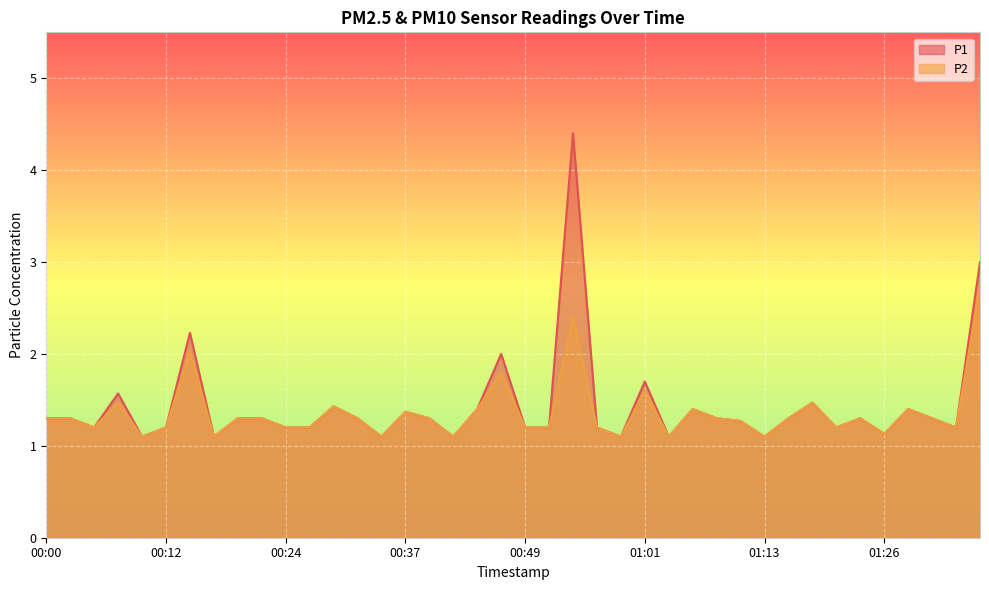

Reading left to right, extract all data points from this chart.

P1: 00:00=1.3	00:02=1.3	00:05=1.2	00:07=1.6	00:10=1.1	00:12=1.2	00:14=2.2	00:17=1.1	00:19=1.3	00:22=1.3	00:24=1.2	00:27=1.2	00:29=1.4	00:32=1.3	00:34=1.1	00:37=1.4	00:39=1.3	00:41=1.1	00:44=1.4	00:46=2.0	00:49=1.2	00:51=1.2	00:54=4.4	00:56=1.2	00:59=1.1	01:01=1.7	01:04=1.1	01:06=1.4	01:09=1.3	01:11=1.3	01:13=1.1	01:16=1.3	01:18=1.5	01:21=1.2	01:23=1.3	01:26=1.1	01:28=1.4	01:31=1.3	01:33=1.2	01:36=3.0
P2: 00:00=1.3	00:02=1.3	00:05=1.2	00:07=1.5	00:10=1.1	00:12=1.2	00:14=2.0	00:17=1.1	00:19=1.3	00:22=1.3	00:24=1.2	00:27=1.2	00:29=1.4	00:32=1.3	00:34=1.1	00:37=1.4	00:39=1.3	00:41=1.1	00:44=1.4	00:46=1.8	00:49=1.2	00:51=1.2	00:54=2.4	00:56=1.2	00:59=1.1	01:01=1.6	01:04=1.1	01:06=1.4	01:09=1.3	01:11=1.3	01:13=1.1	01:16=1.3	01:18=1.5	01:21=1.2	01:23=1.3	01:26=1.1	01:28=1.4	01:31=1.3	01:33=1.2	01:36=2.7